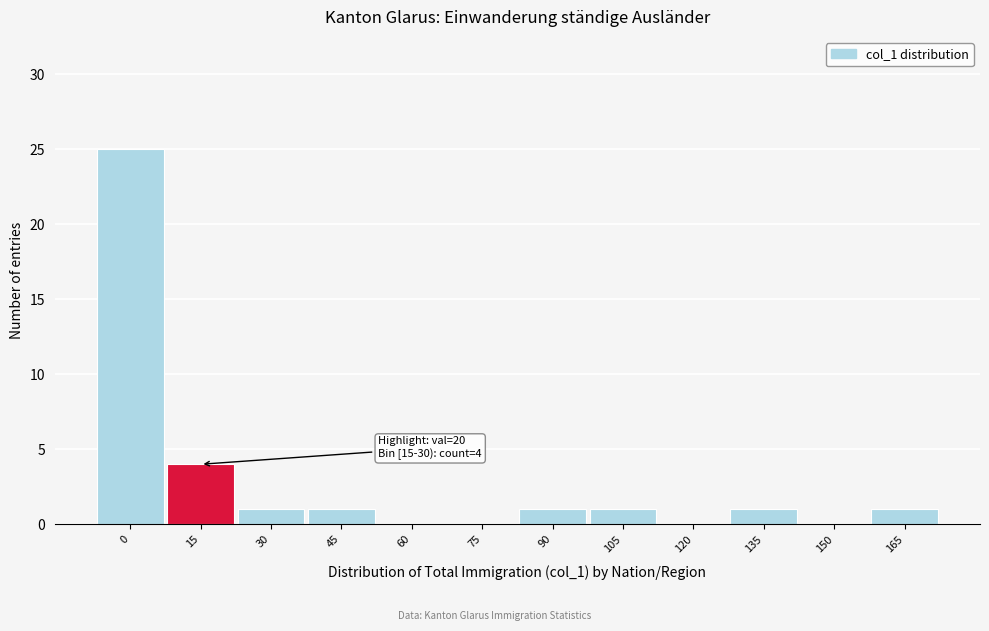

Reading left to right, extract all data points from this chart.

0=25	15=4	30=1	45=1	60=0	75=0	90=1	105=1	120=0	135=1	150=0	165=1